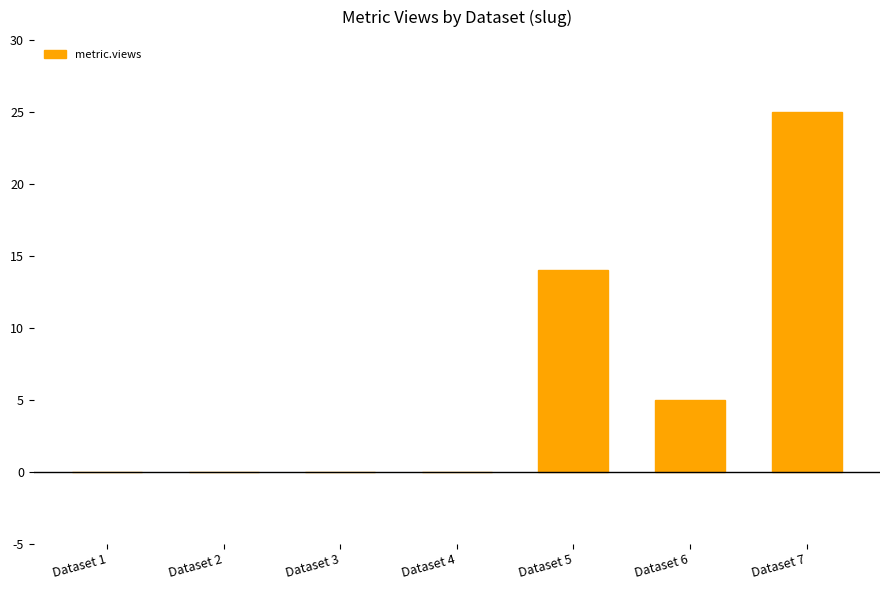

Reading left to right, transcribe all the data shown in this chart.

0	0	0	0	14	5	25